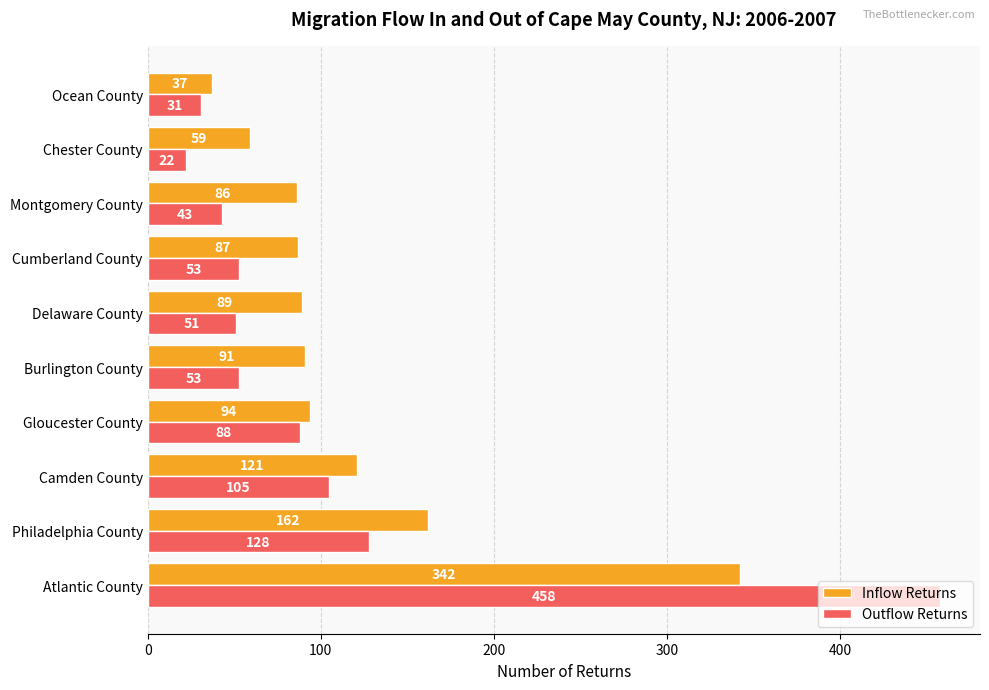

What are all the series names shown in the legend?

Inflow Returns, Outflow Returns